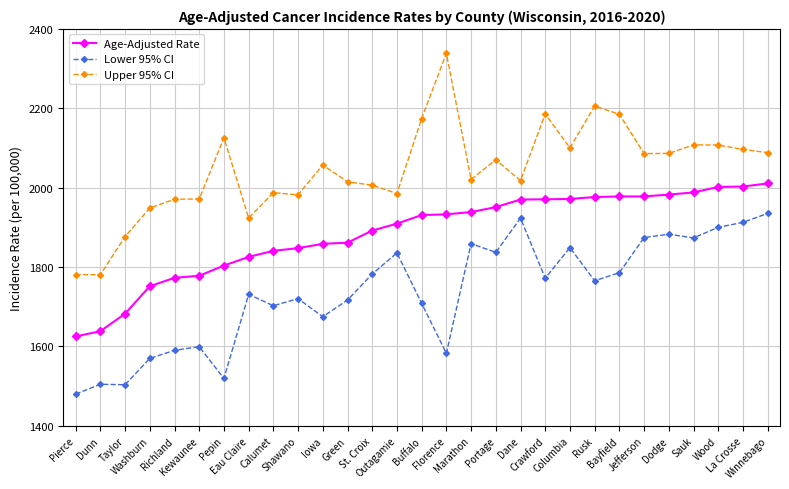

Which series has the largest total across all categories?

Upper 95% CI